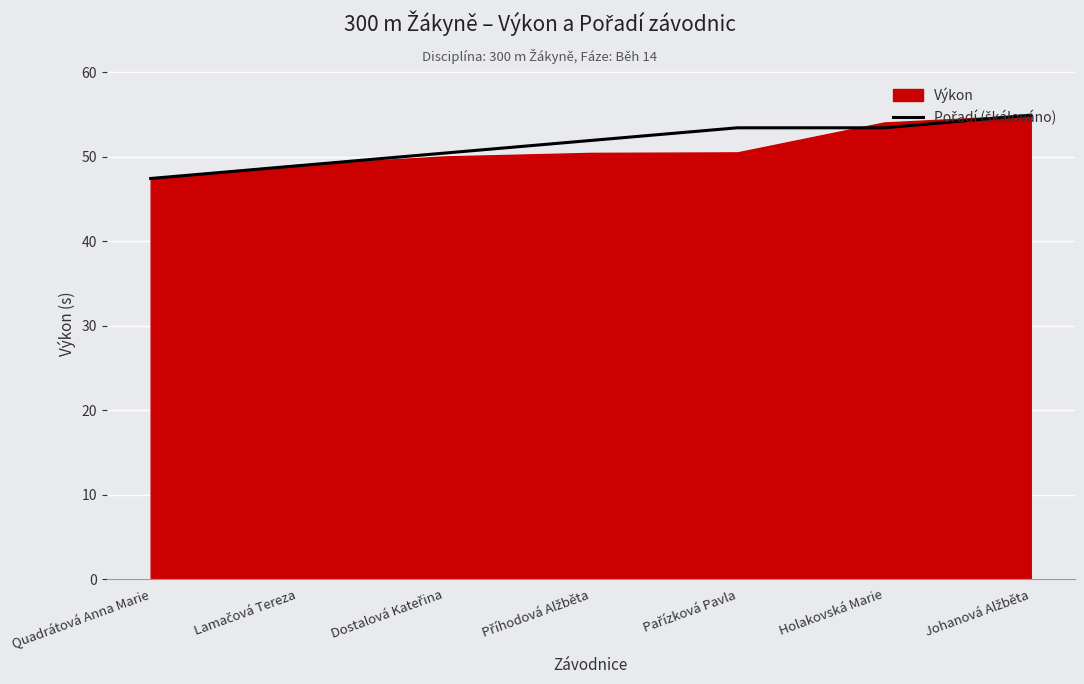

Which has a higher value, Lamačová Tereza or Dostalová Kateřina?

Dostalová Kateřina